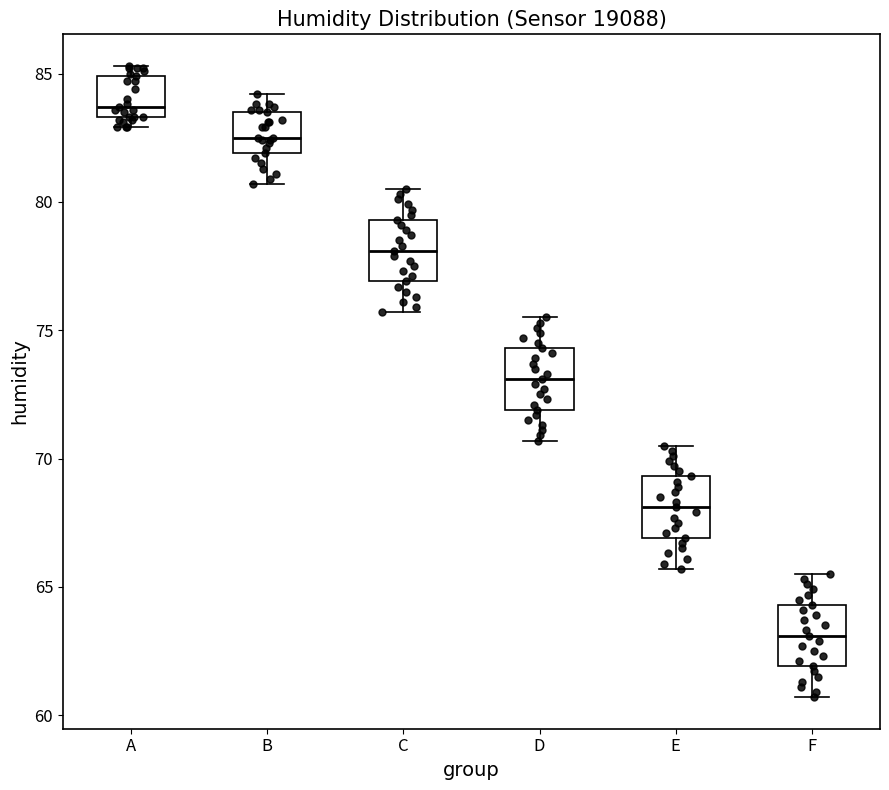

Reading left to right, read every box against the y-axis: the position of its median line, the range the box covers, and the ends of its whiskers. The values are not printed on the chart, so give them approximately, as read against the axis.

A: median 83.5 (just above the box's lower edge), box 83.5 to 85.0, whiskers 83.0 to 85.5
B: median 82.5, box 82.0 to 83.5, whiskers 80.5 to 84.0
C: median 78.0, box 77.0 to 79.5, whiskers 75.5 to 80.5
D: median 73.0, box 72.0 to 74.5, whiskers 70.5 to 75.5
E: median 68.0, box 67.0 to 69.5, whiskers 65.5 to 70.5
F: median 63.0, box 62.0 to 64.5, whiskers 60.5 to 65.5